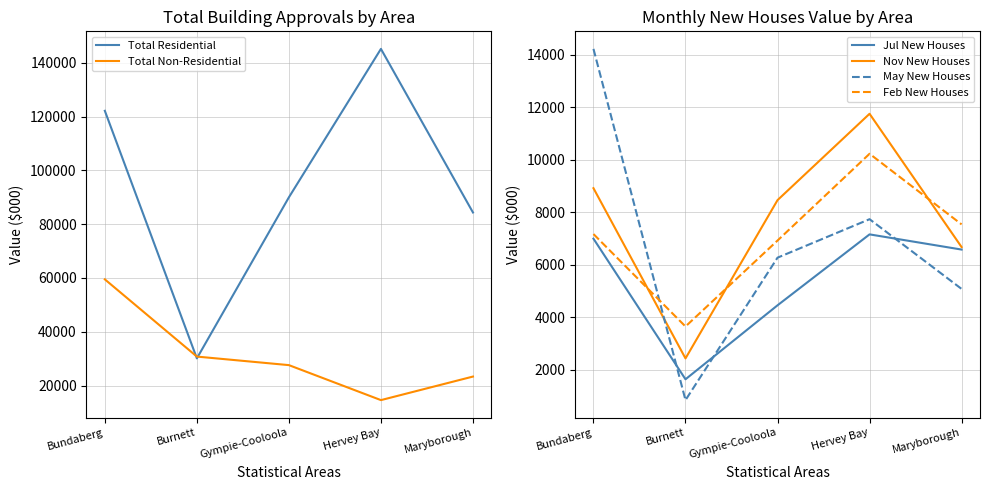

What is the minimum value shown in the chart?

839